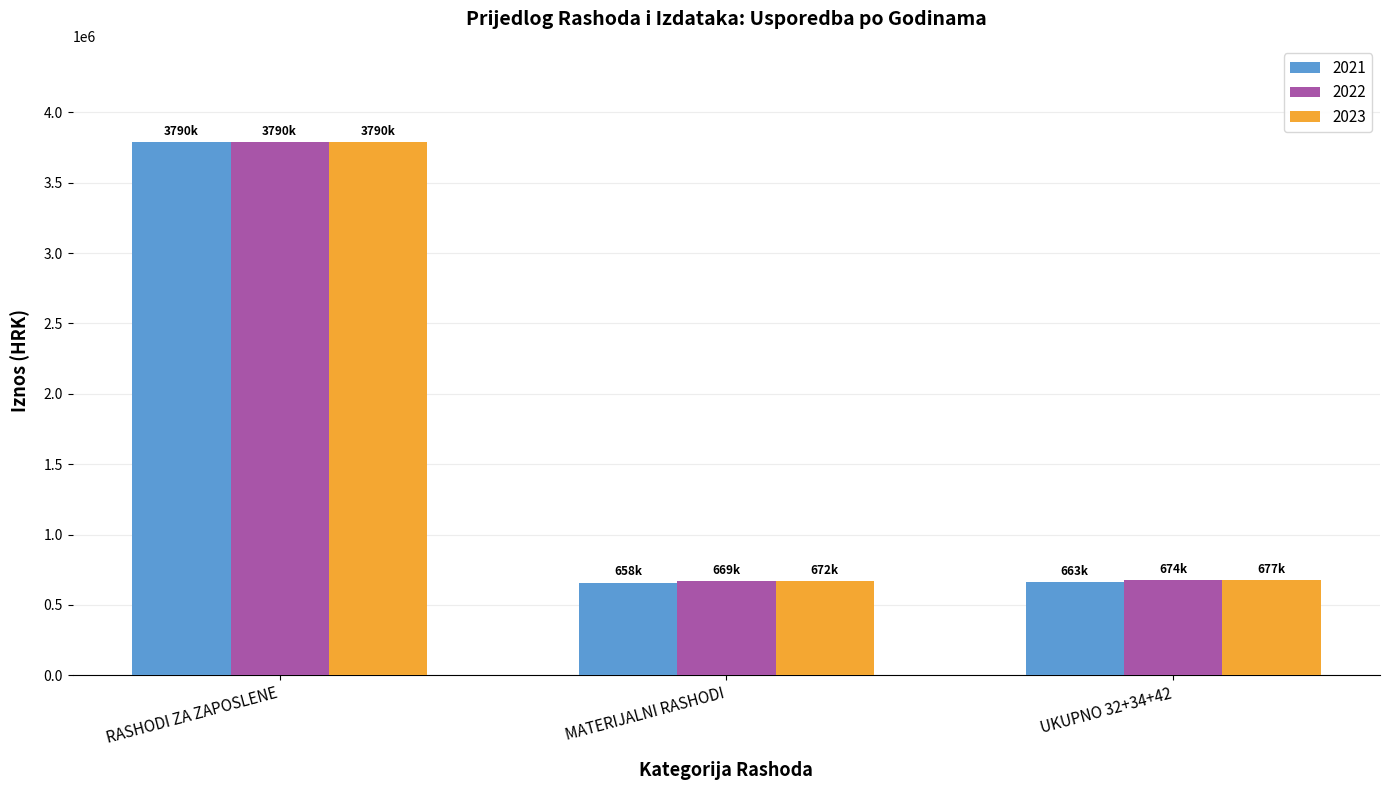

Which series has the largest range (max minus min)?

2021